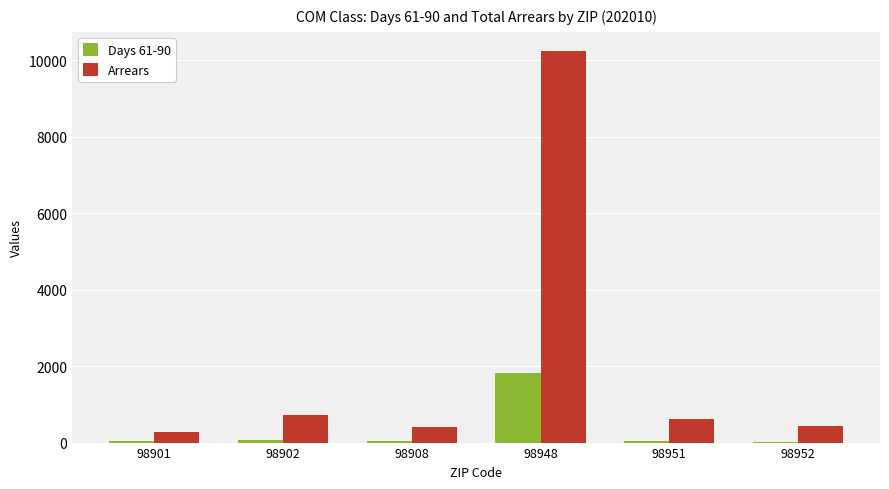

What are all the series names shown in the legend?

Days 61-90, Arrears